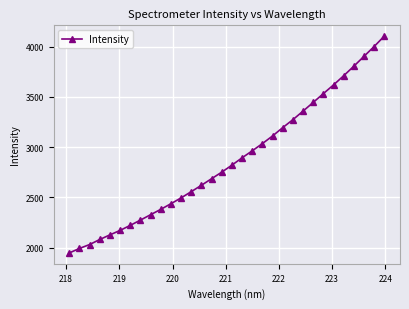

What is the greatest value displayed?

4103.1